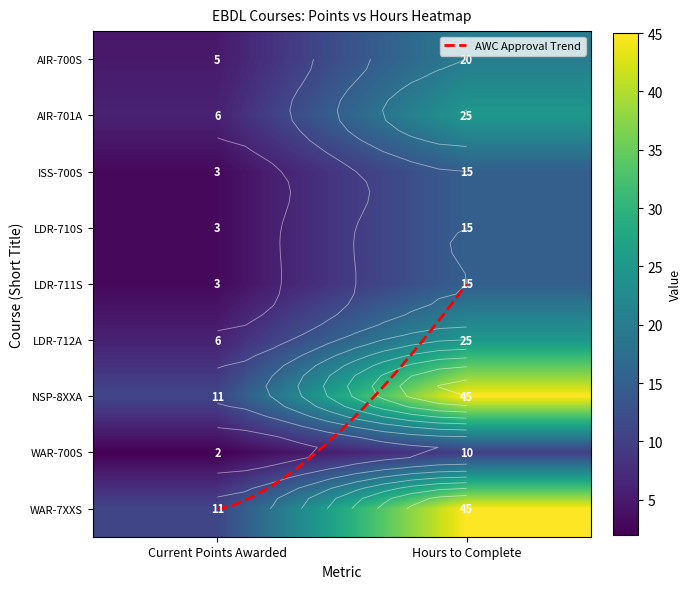

How many values in the LDR-711S series are below 15?

1